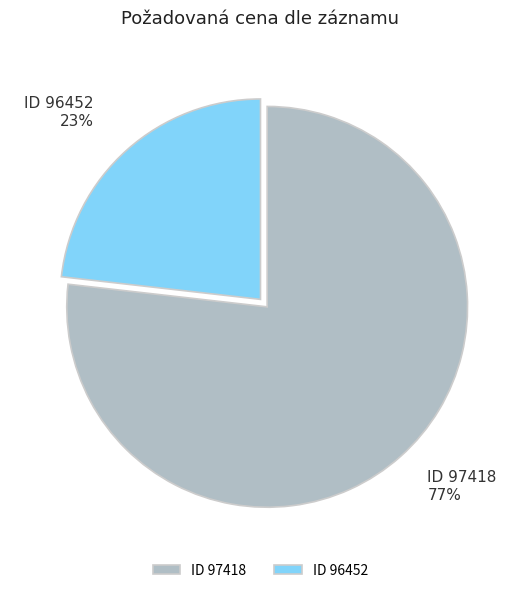

Rank the categories by value from highest to lowest.

ID 97418, ID 96452